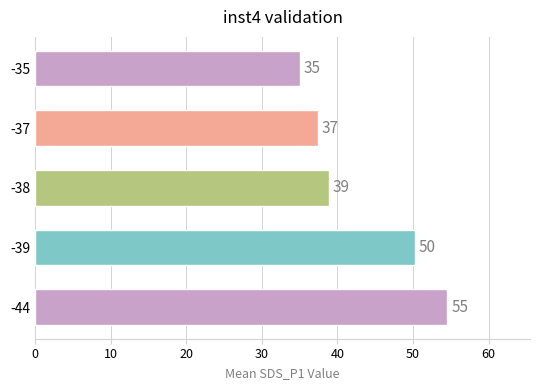

Does the chart contain stacked bars?

No